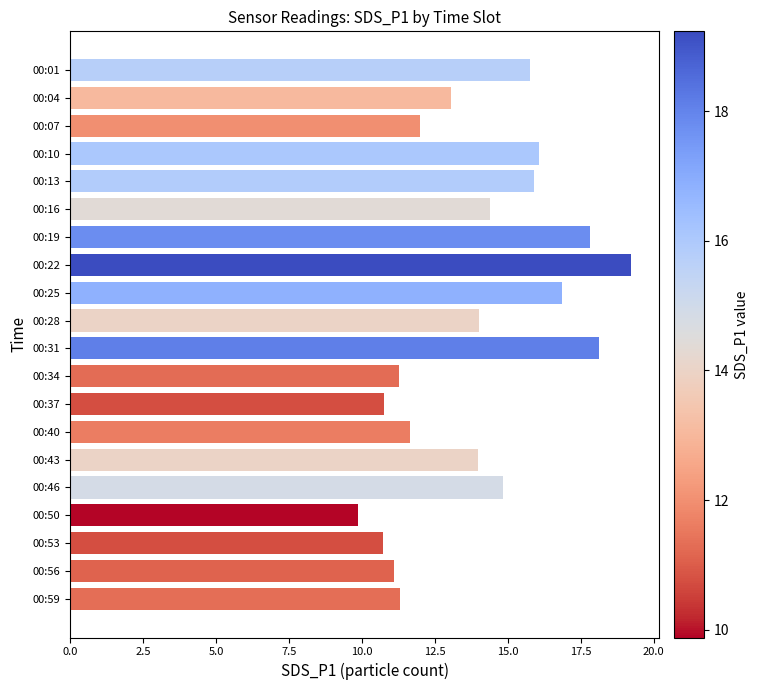

What is the value of the 19th bar from the top?

11.1